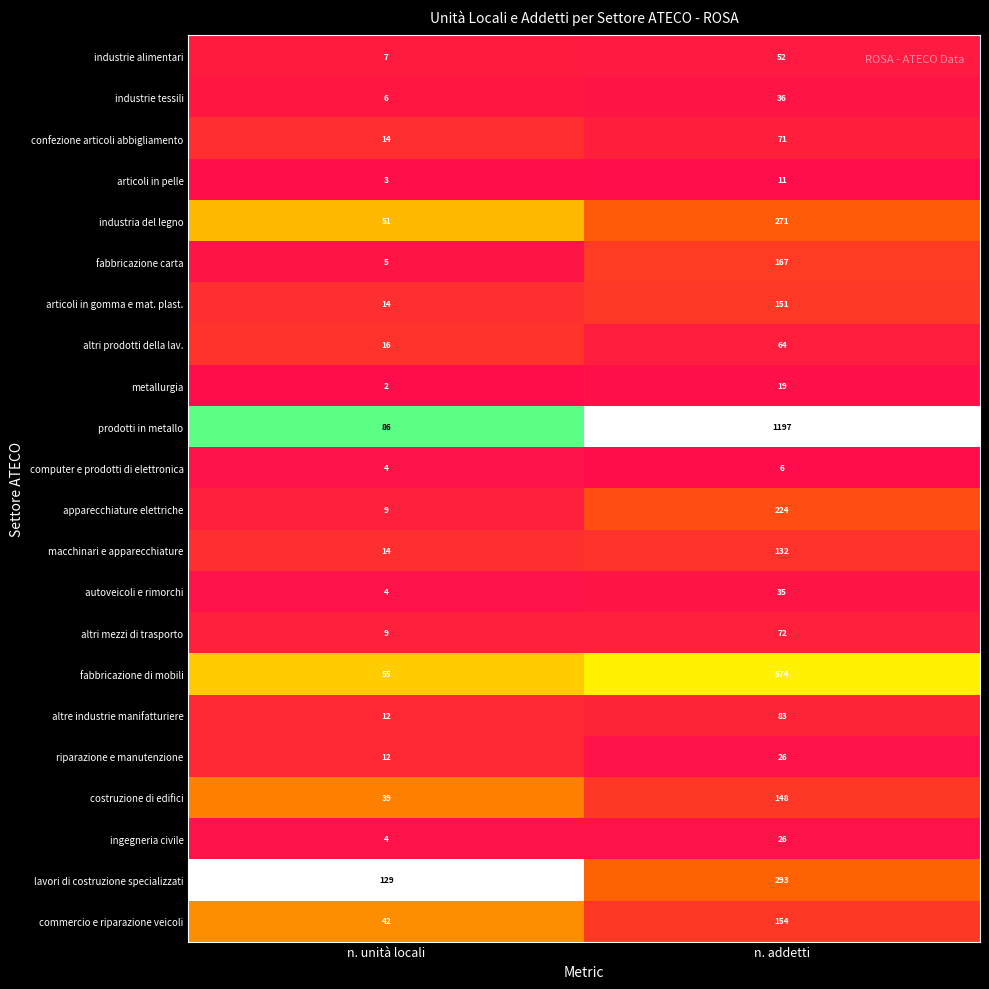

What is the approximate value of lavori di costruzione specializzati at n. addetti, to the nearest 5?

295